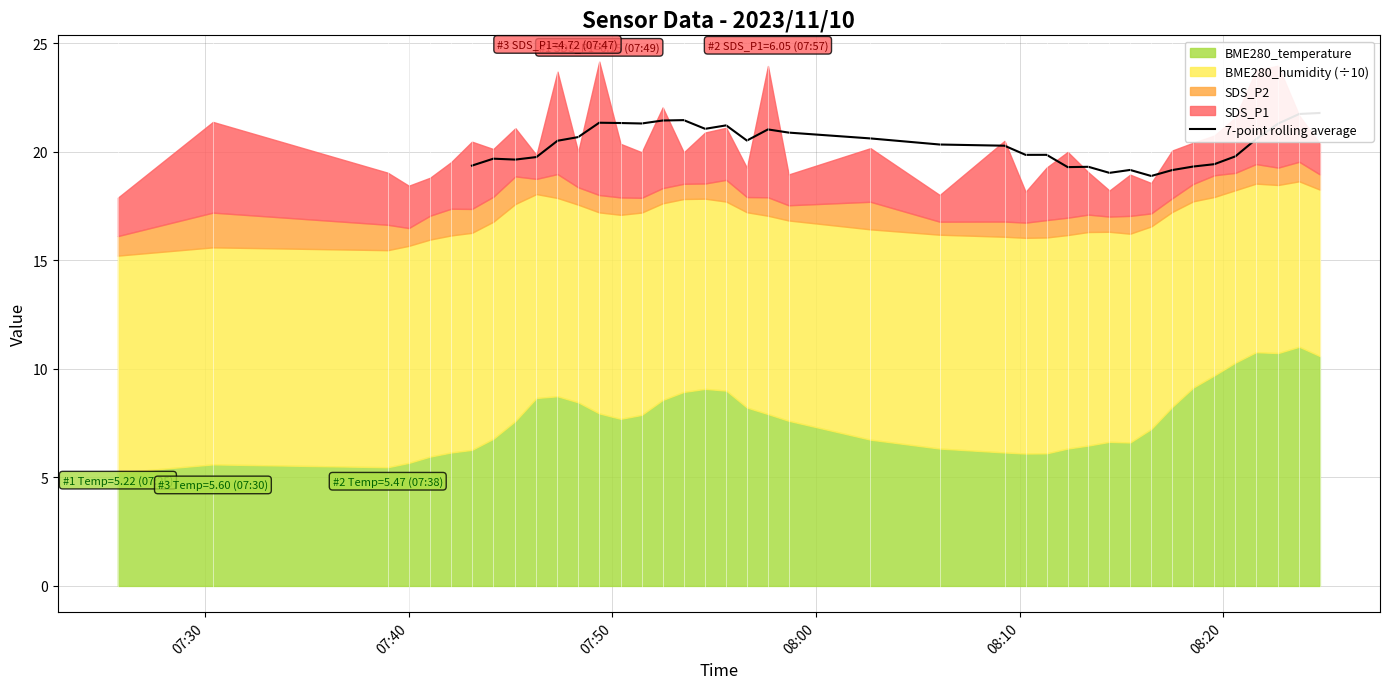

What is the average value?

20.3